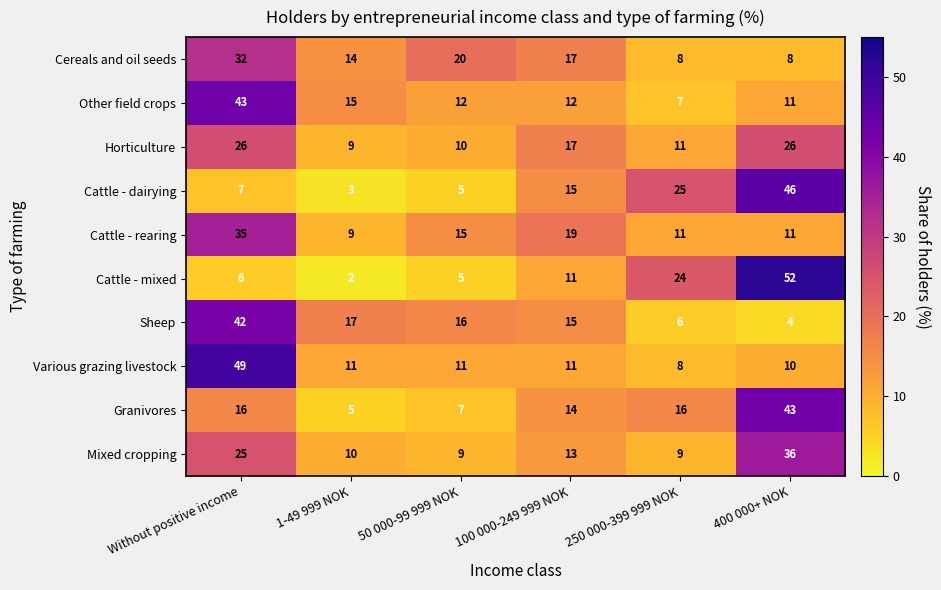

What is the lowest value of the Horticulture series?

9